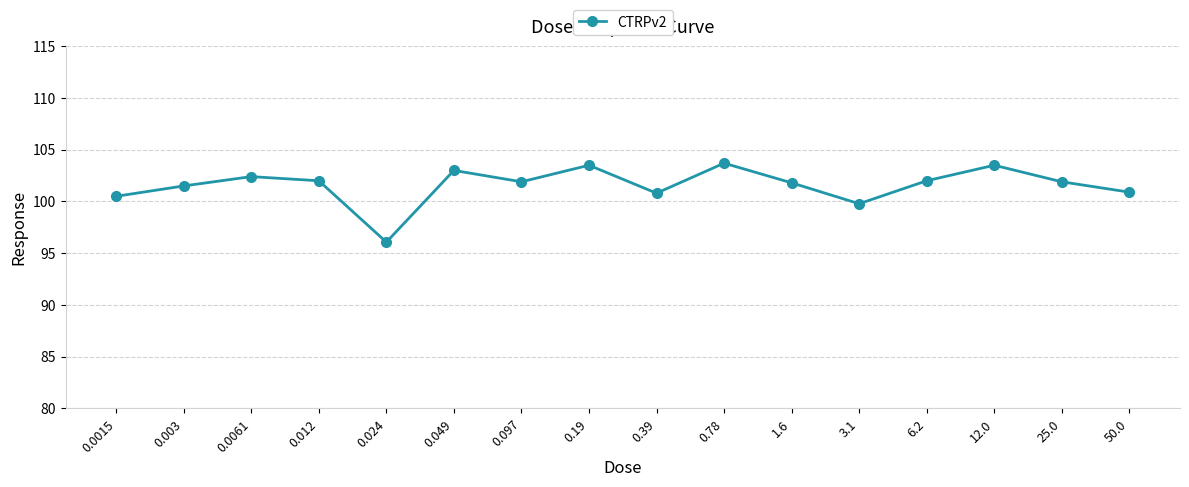

What position from the right is 0.19?

9